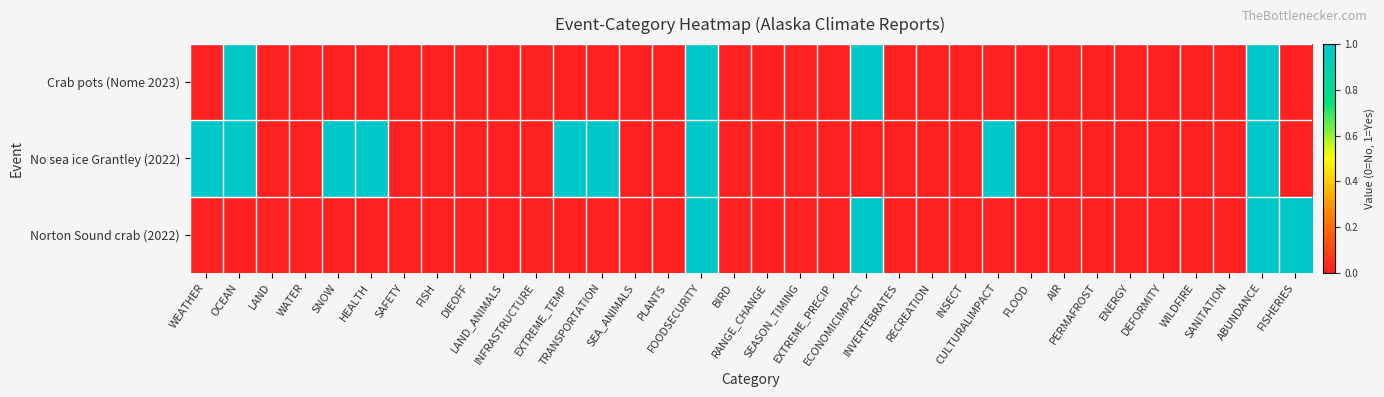

Which has a higher value, SAFETY or INFRASTRUCTURE?

SAFETY